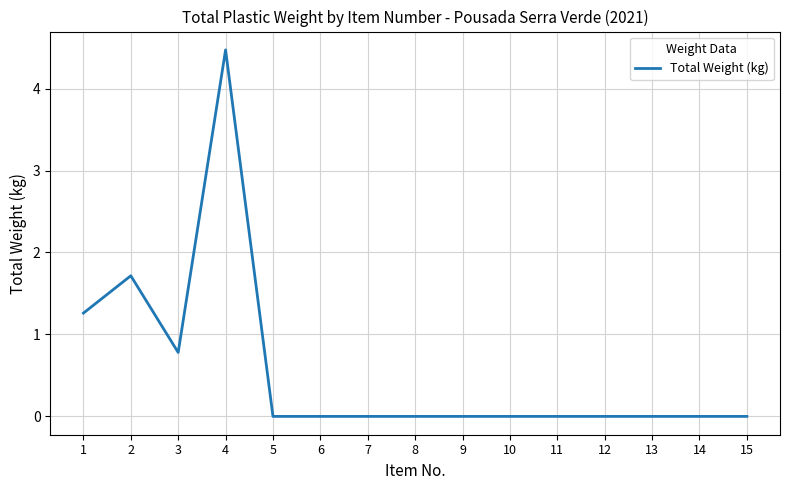

What is the difference between the values at 1 and 15?

1.3